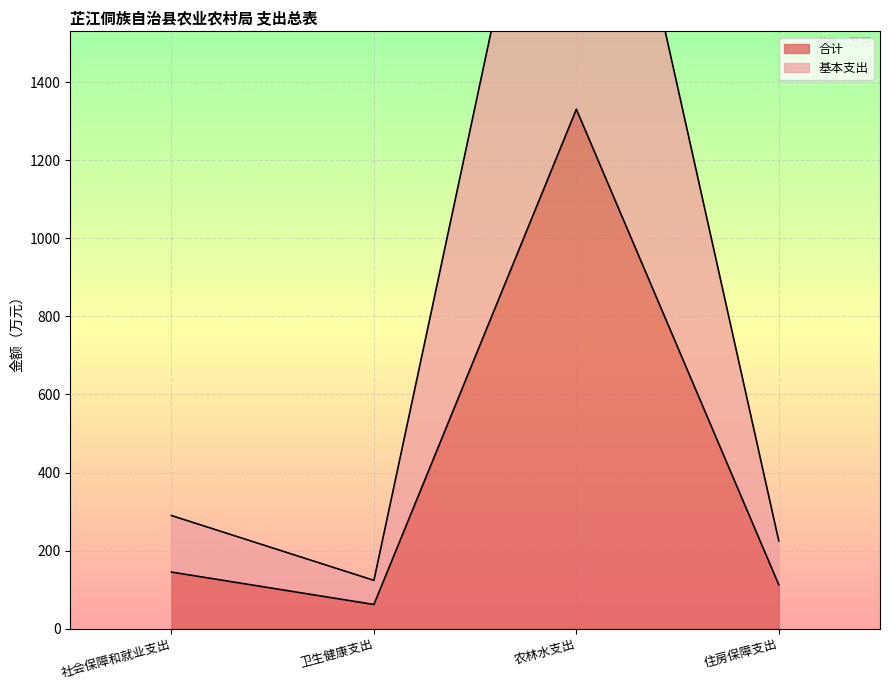

Which category has the highest value in the 基本支出 series?

农林水支出